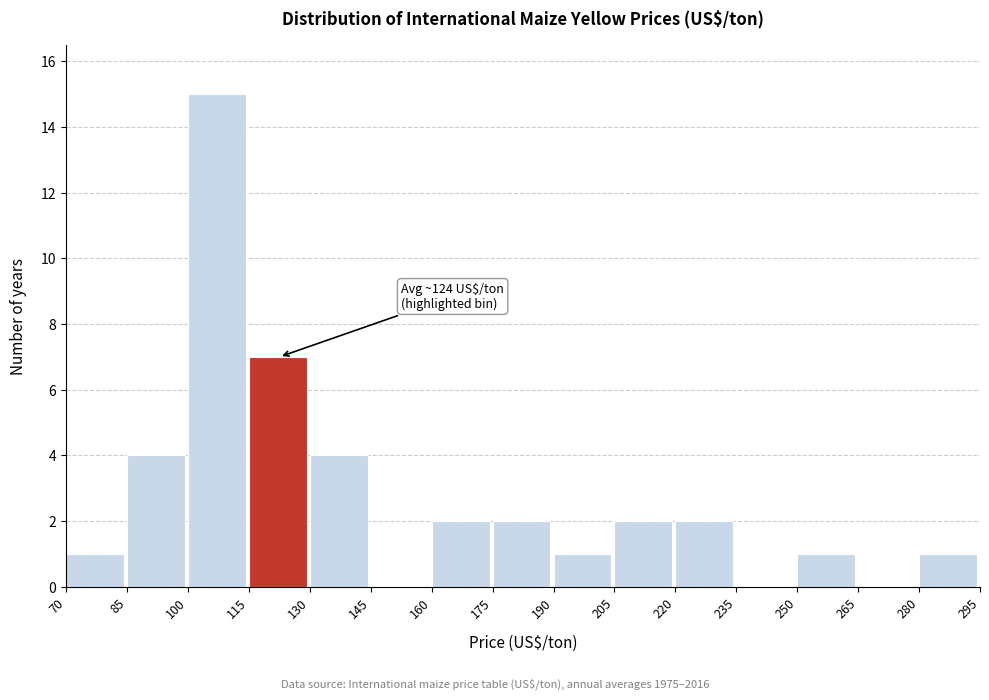

Over which range of the x-axis is the bar tallest?

100 to 115